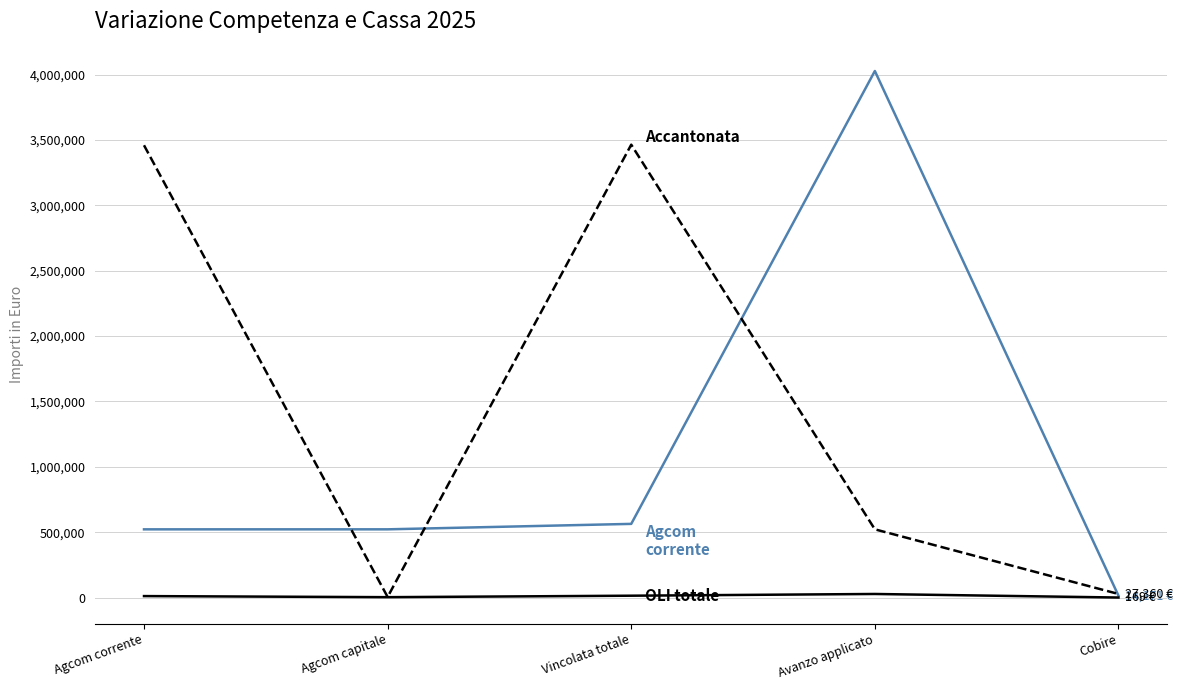

At which category is the sum across all series the highest?

Avanzo applicato